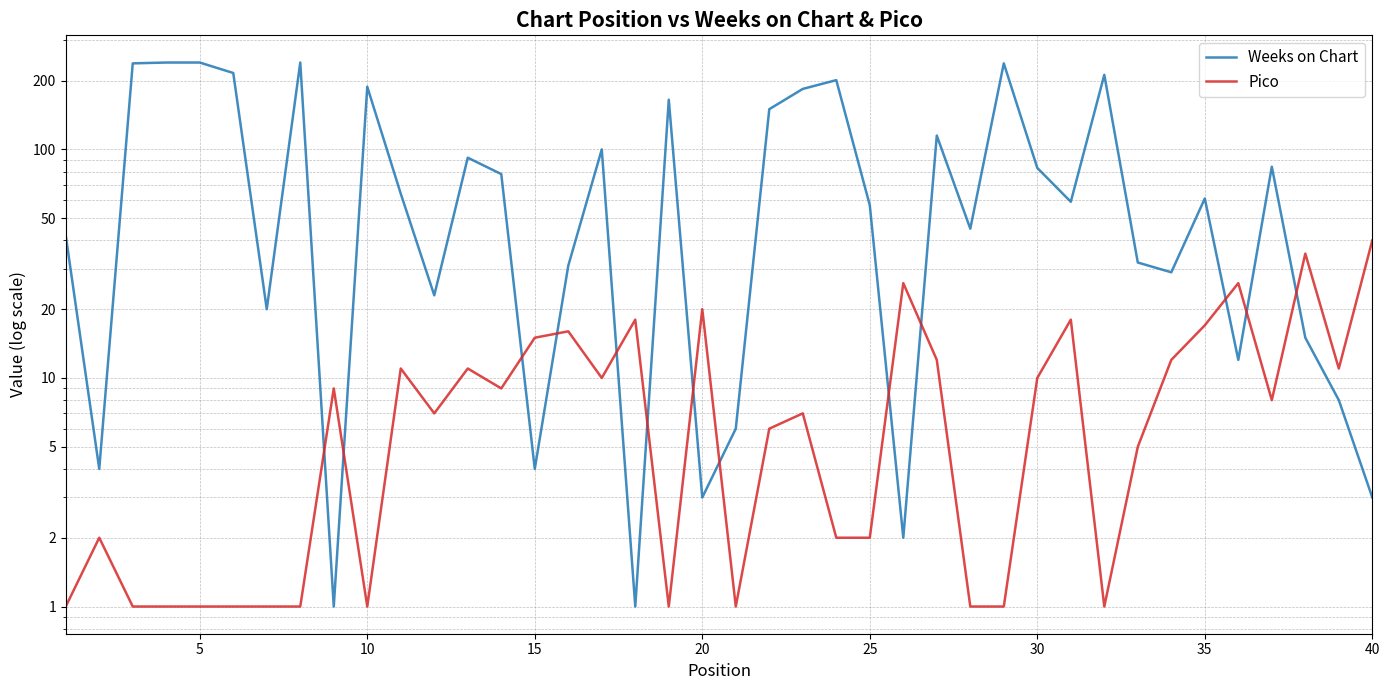

In Pico, how many points are lower than both neighbors (excluding endpoints)?

9